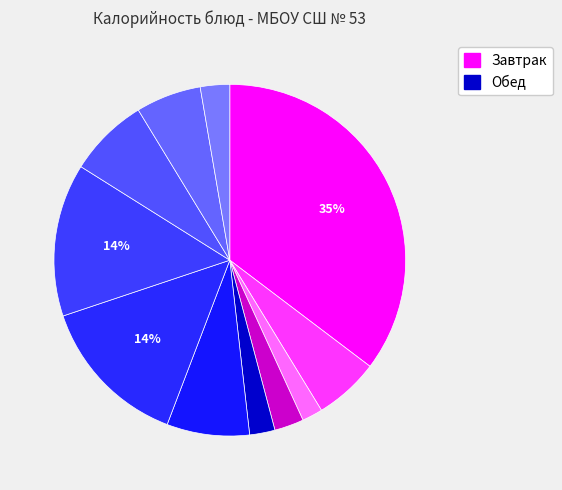

How many slices are in this pie chart?

11